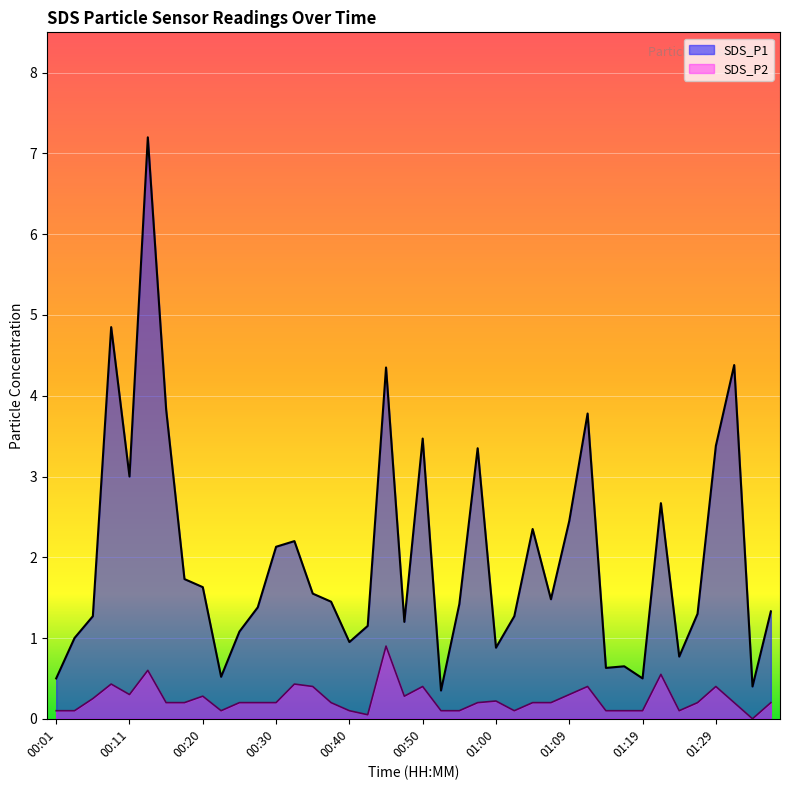

What is the value of the SDS_P2 point at the 4th from the left?

0.4